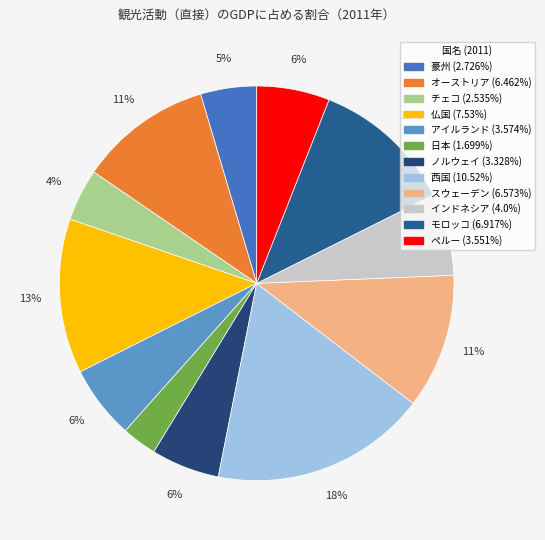

Between チェコ and 日本, which is larger?

チェコ